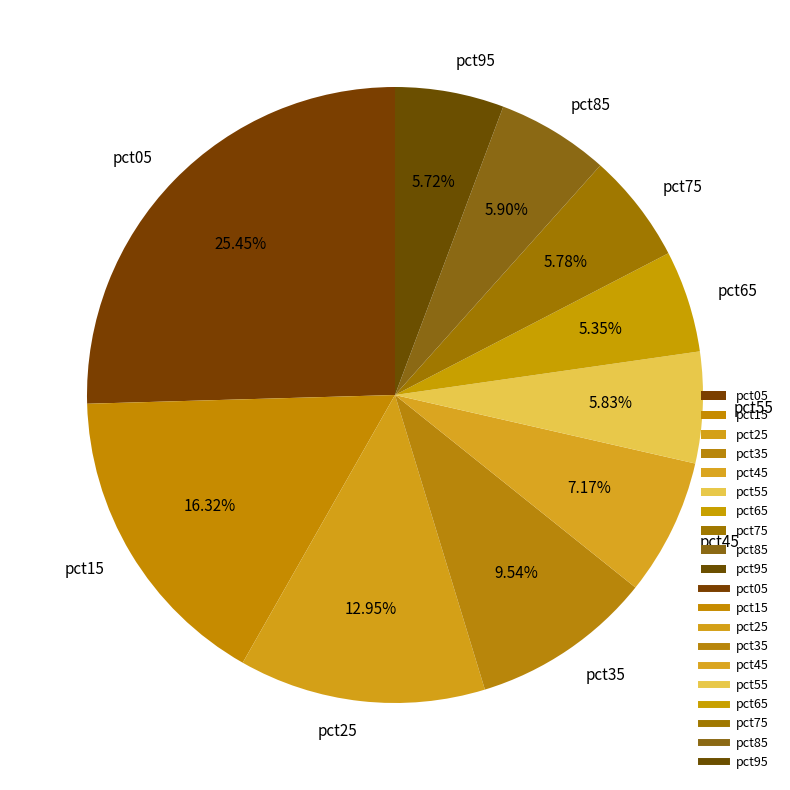

Do pct75 and pct95 together represent more than half of the pie?

No